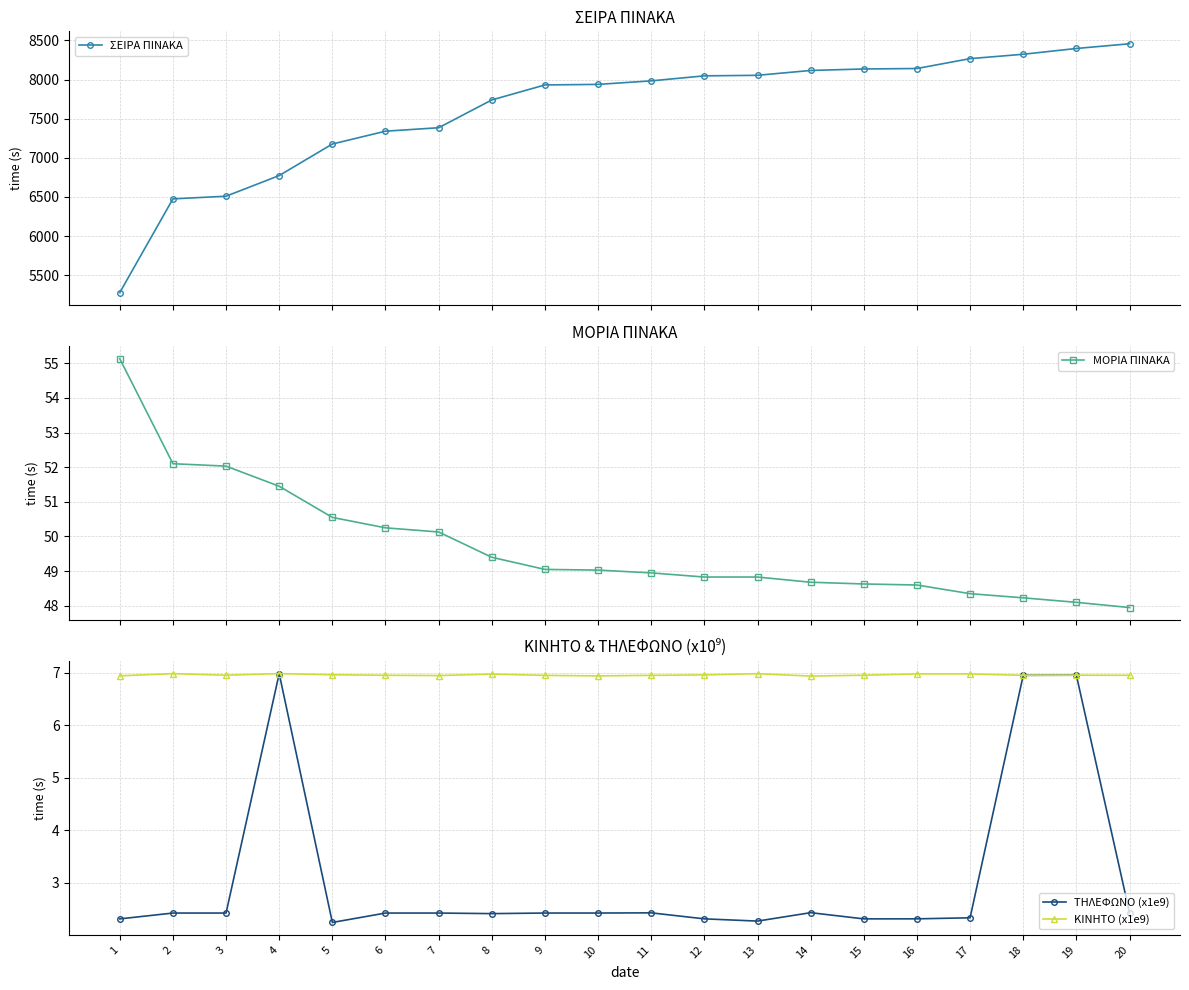

What is the sum of all ΣΕΙΡΑ ΠΙΝΑΚΑ values?

152462